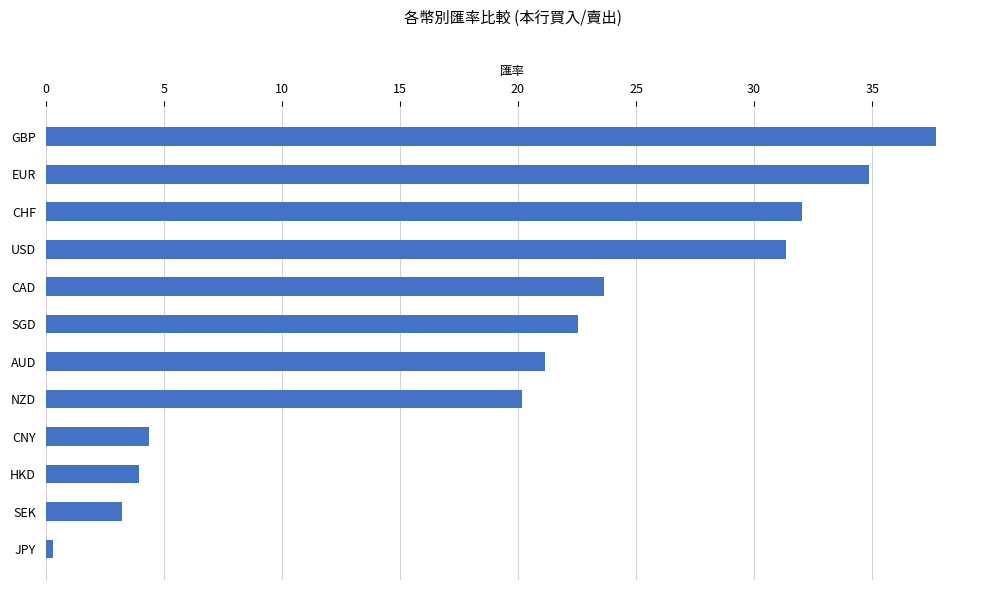

How many categories are shown in the chart?

12